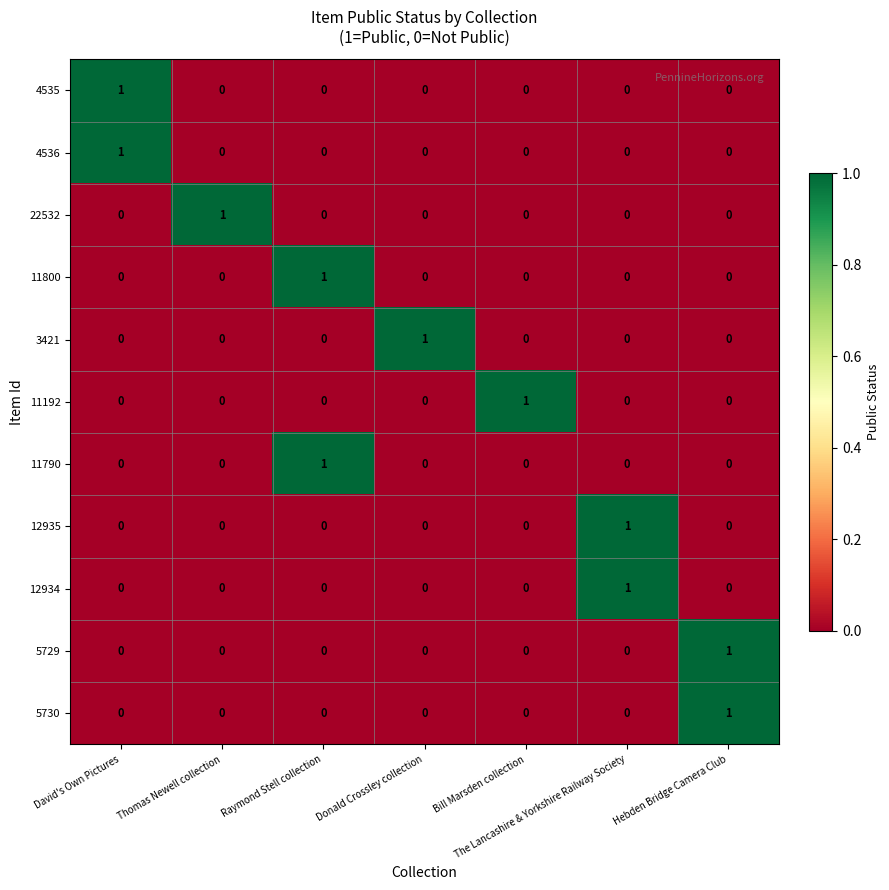

Count the 11790 values in the range 0 to 1.

7